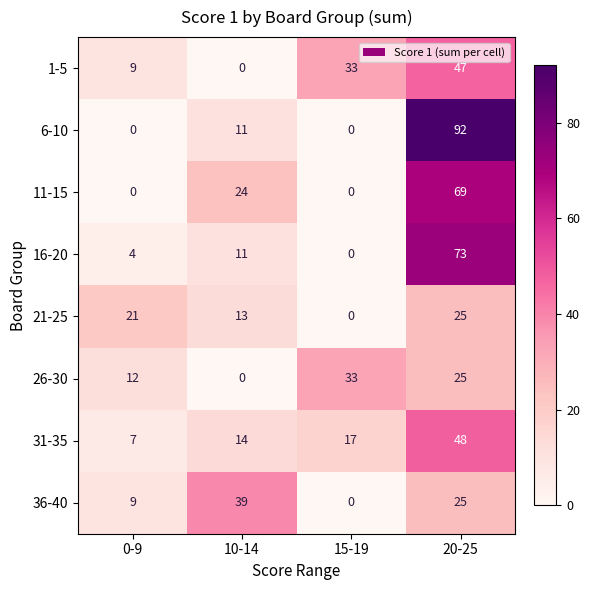

Which series has the largest range (max minus min)?

6-10